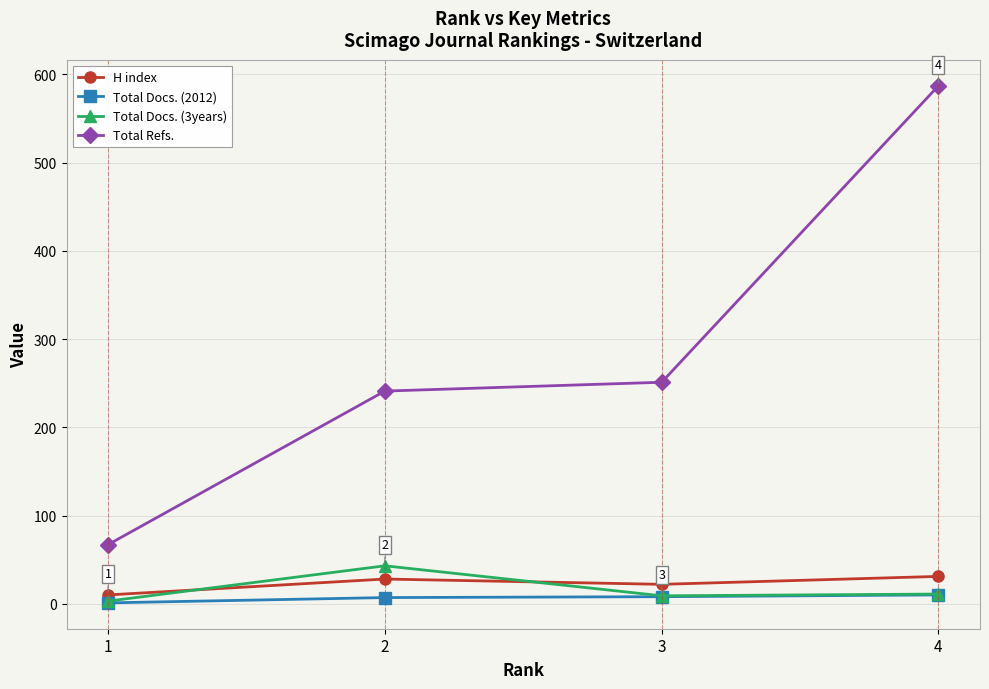

What is the value of the Total Refs. point at the 4th from the left?

587